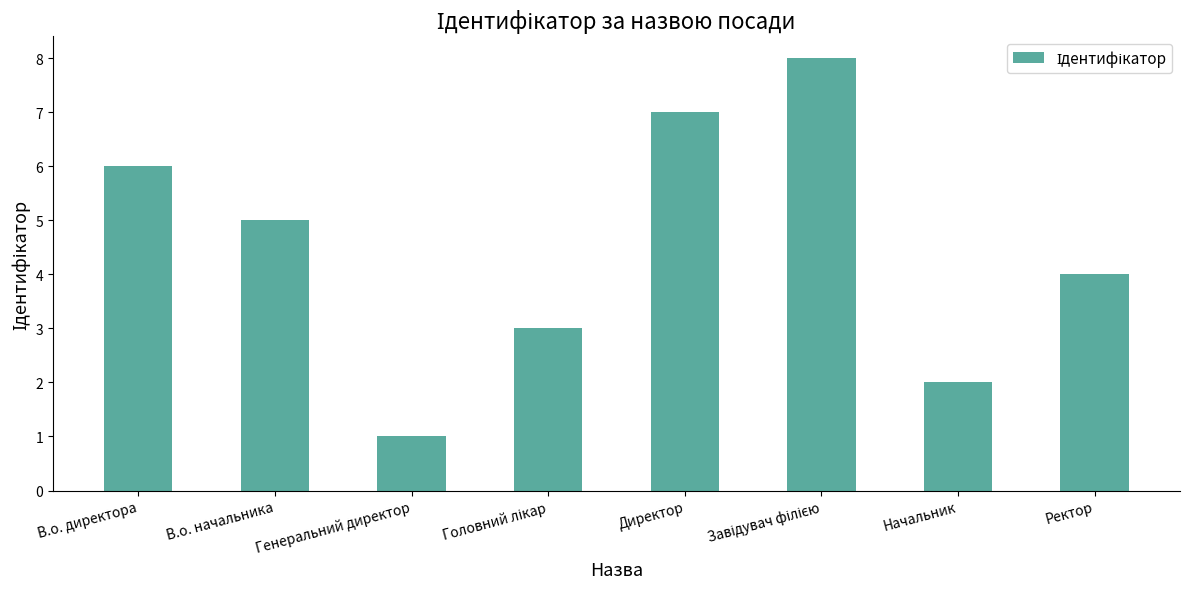

What is the difference between the maximum and minimum values?

7